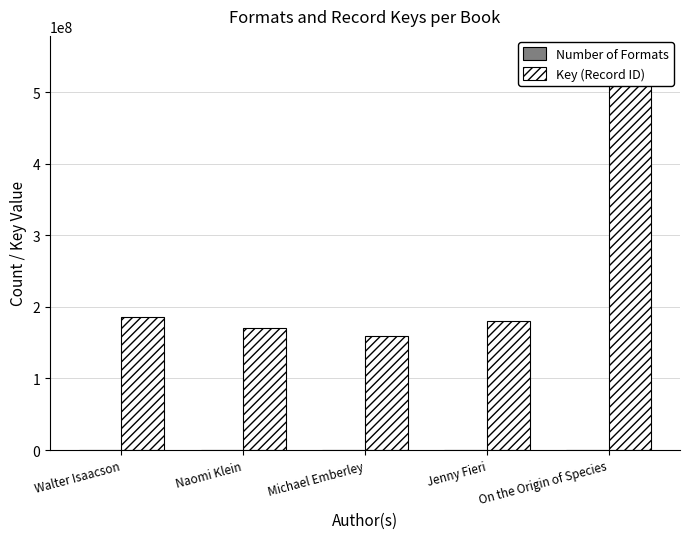

What are all the series names shown in the legend?

Number of Formats, Key (Record ID)